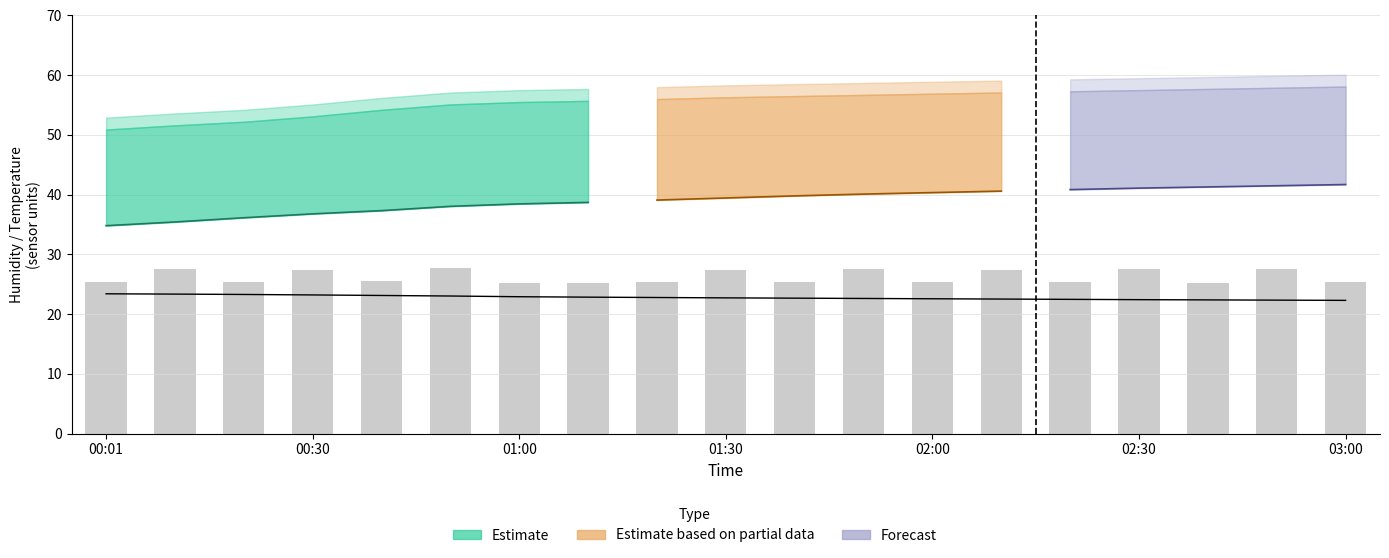

What is the difference between the second highest and minimum values?

2.4